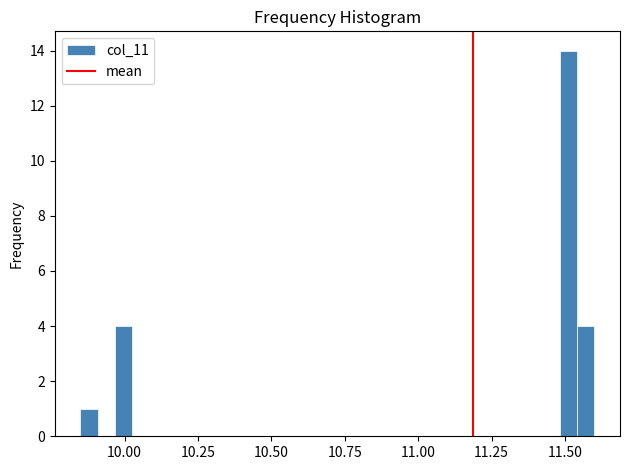

Read against the x-axis, roughly where is the centre of the tallest bar?

11.50